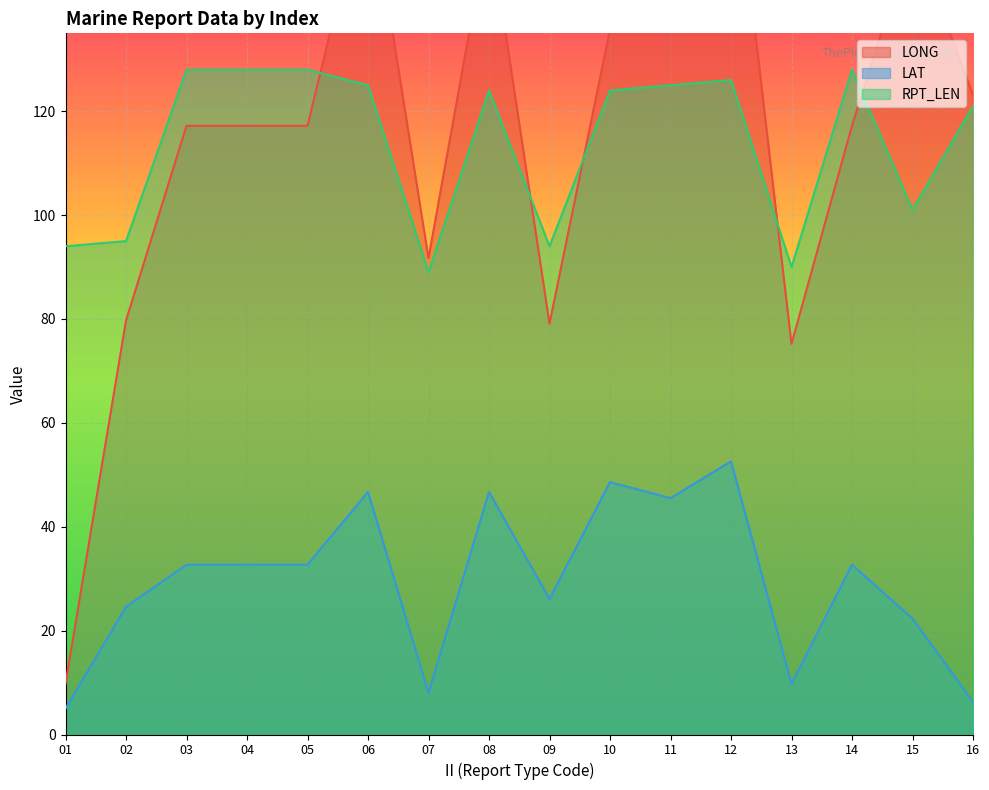

Rank the series by their maximum value, from lowest to highest.

LAT, RPT_LEN, LONG